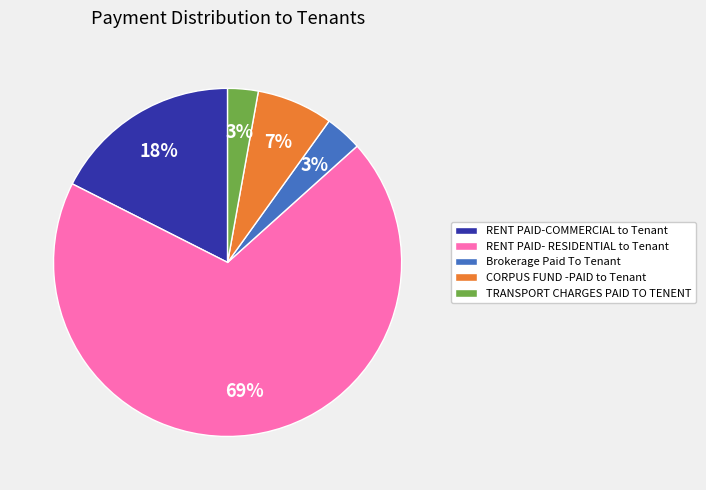

To the nearest percent, what portion does RENT PAID-COMMERCIAL to Tenant represent?

18%